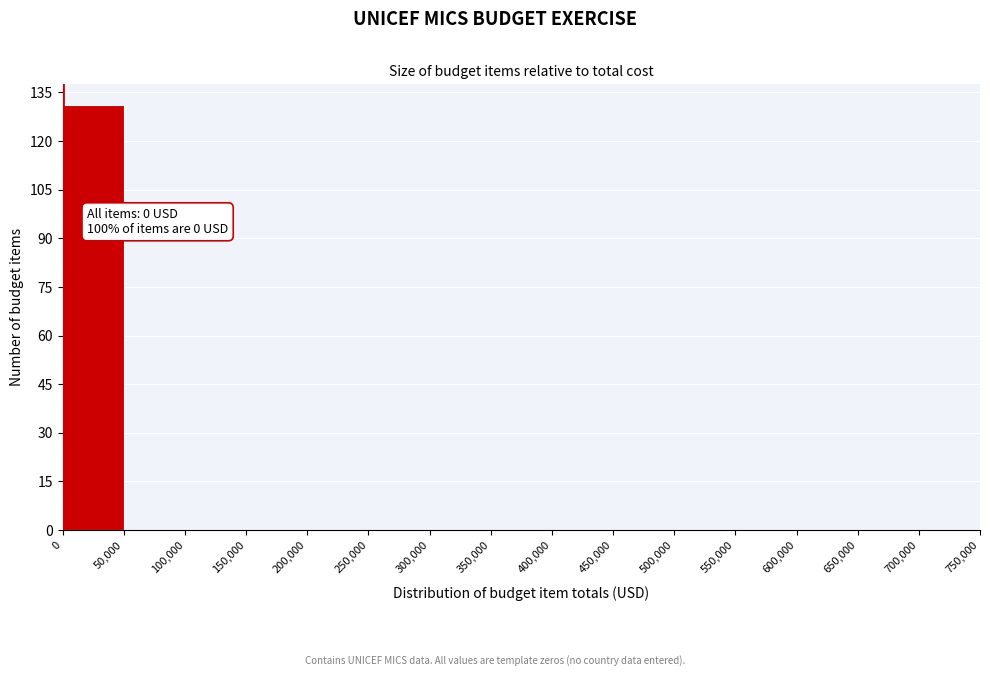

Over which range of the x-axis is the bar tallest?

0 to 50,000